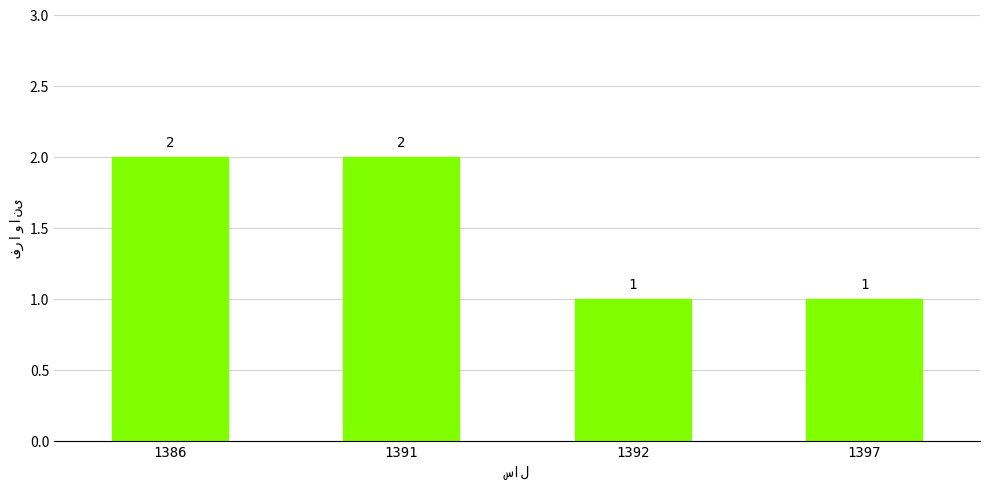

The value at 1392 is 1. True or false?

True